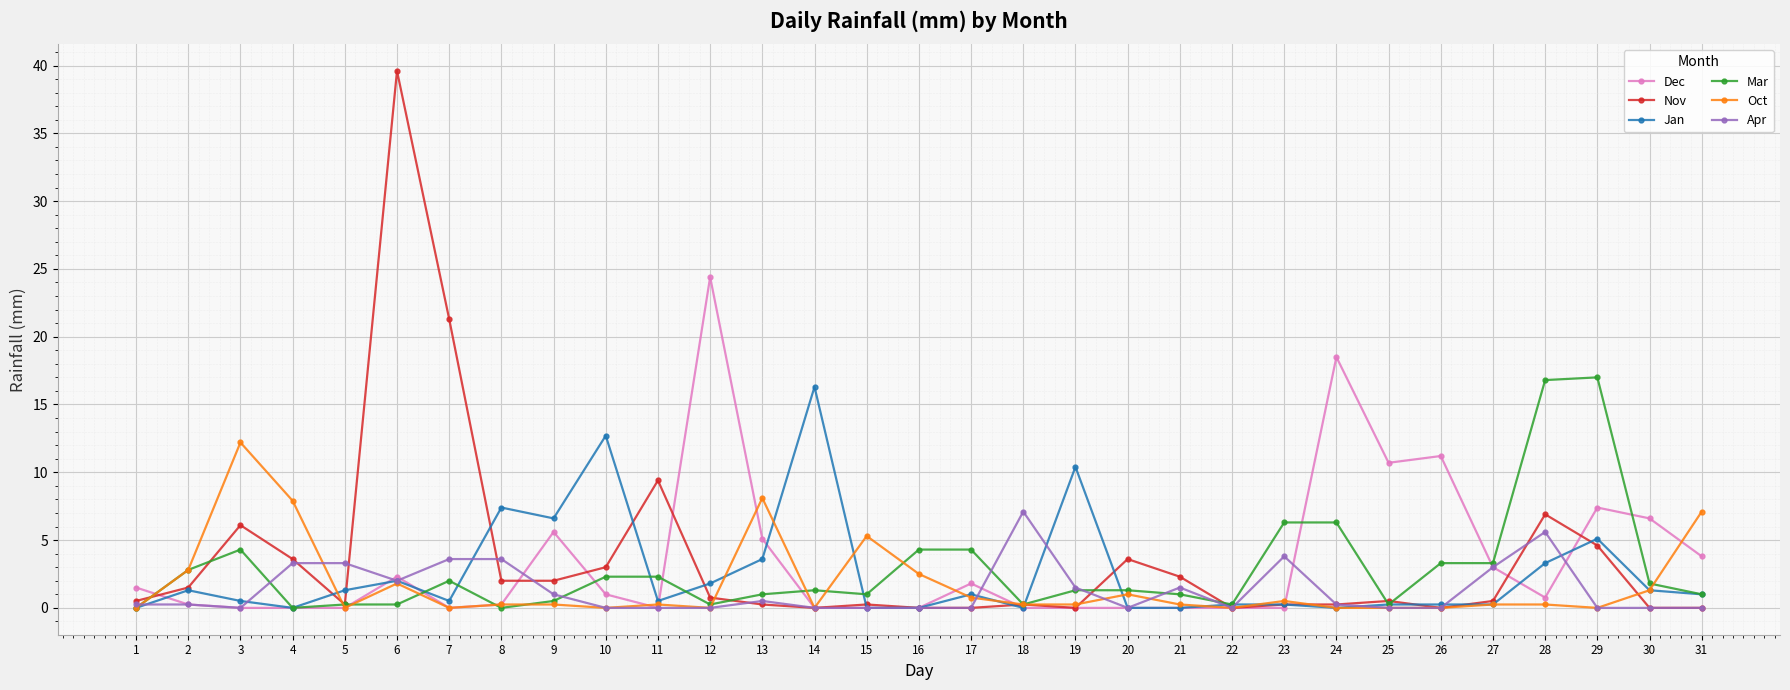

Where is the first local minimum for Jan?

4